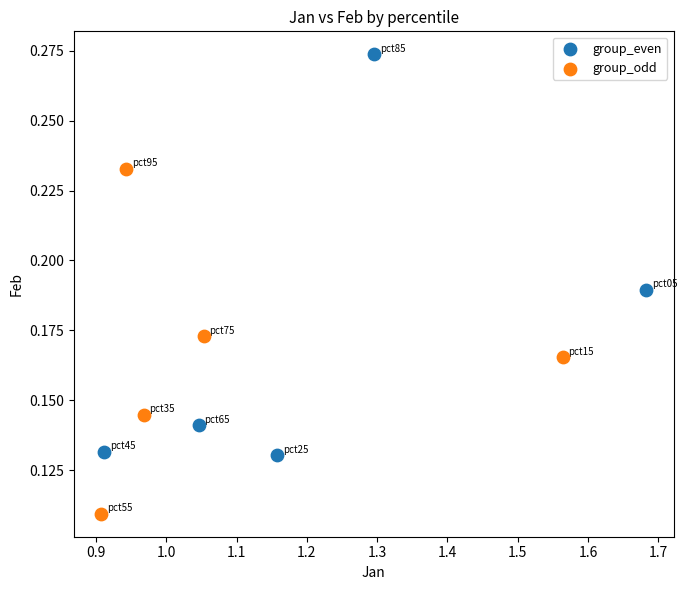

Which series reaches the maximum Y coordinate?

group_even